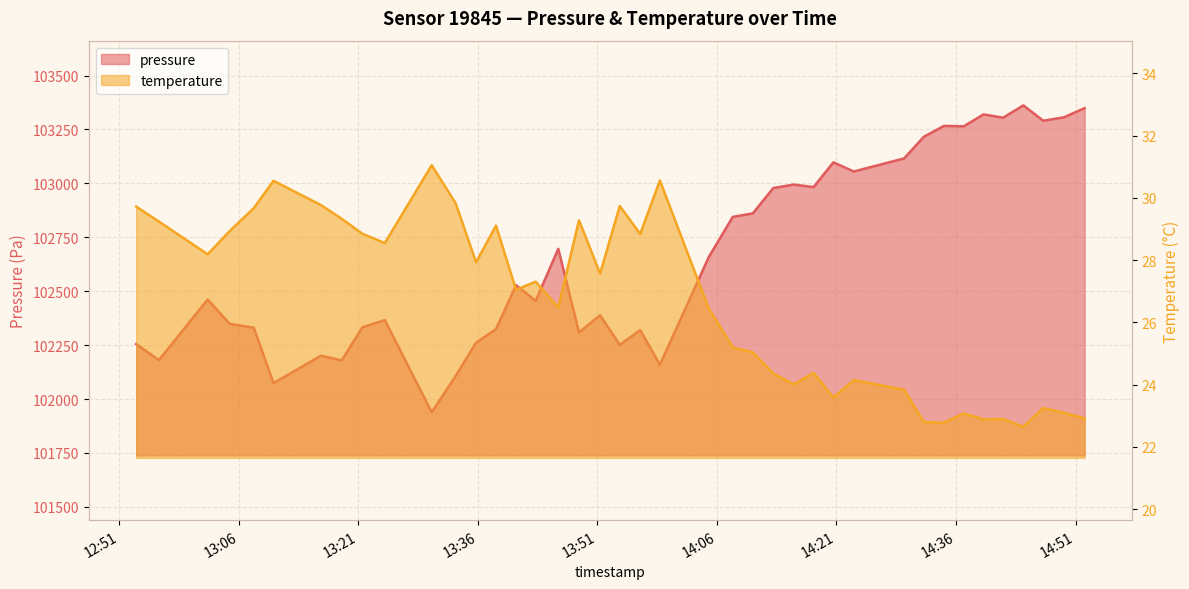

Is the value of pressure at 2023-09-19T12:55:58 greater than the value of temperature at 2023-09-19T14:15:39?

Yes